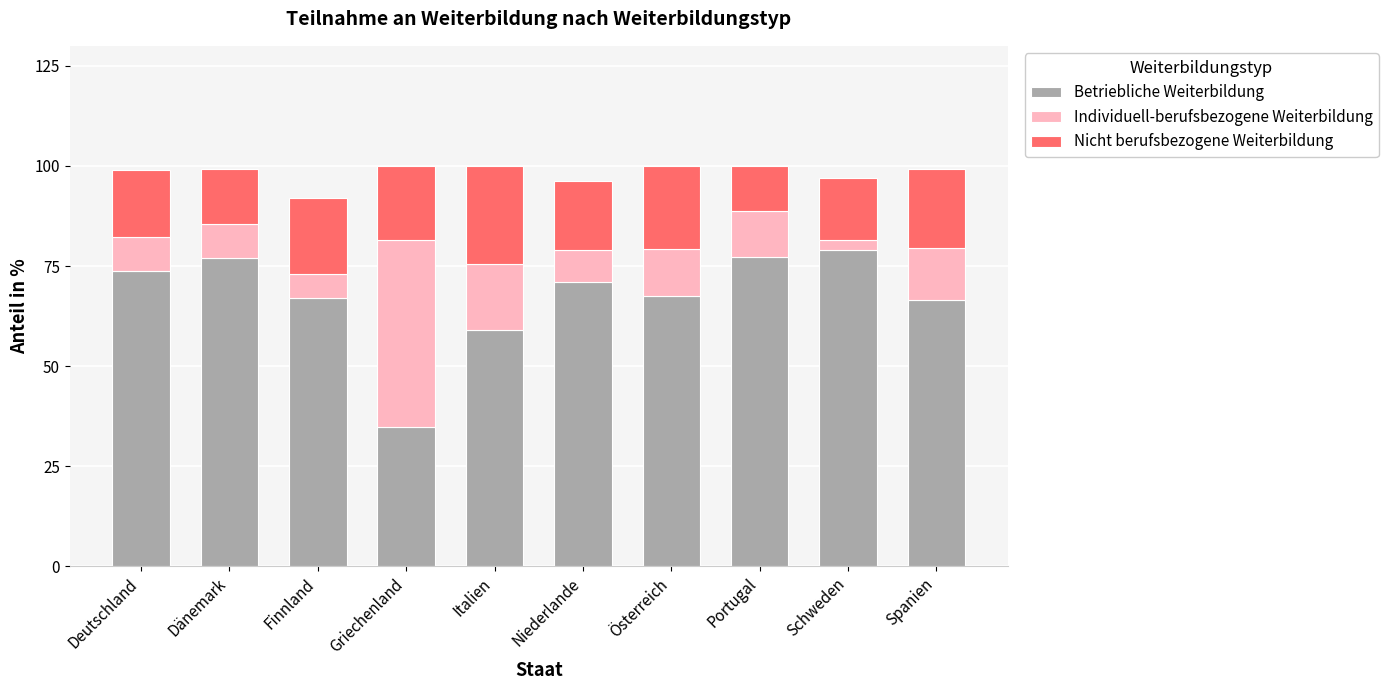

What is the difference between the second highest and second lowest values in the Betriebliche Weiterbildung series?

18.3